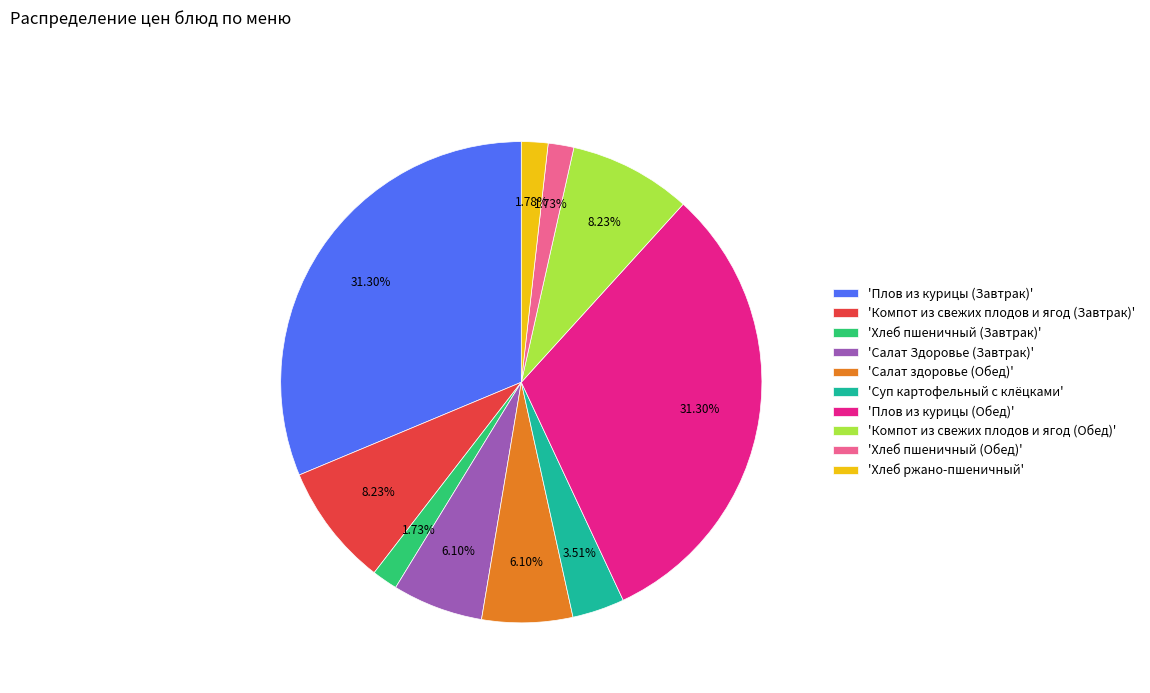

Between 'Компот из свежих плодов и ягод (Завтрак)' and 'Плов из курицы (Завтрак)', which is larger?

'Плов из курицы (Завтрак)'